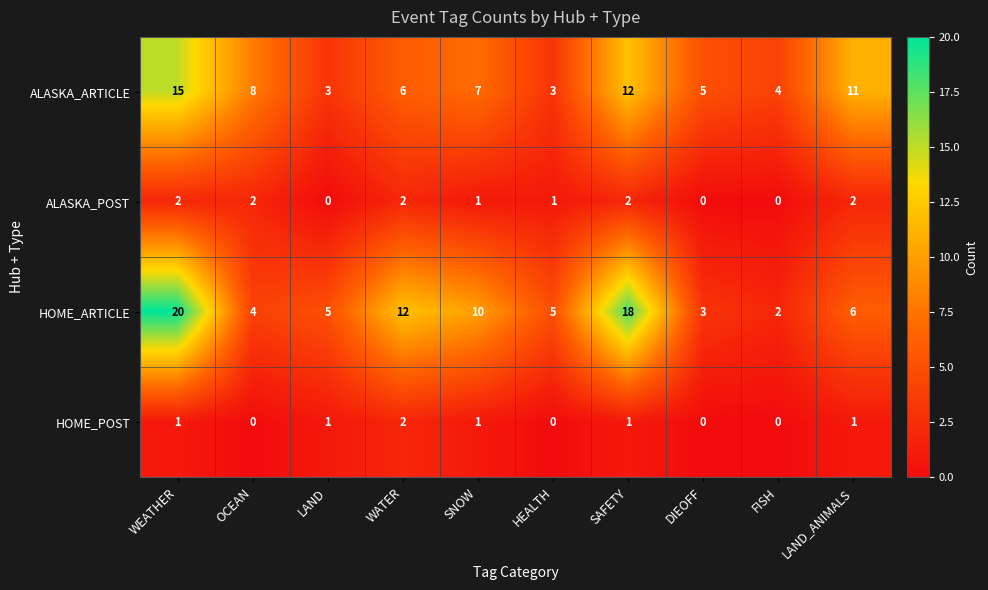

At HEALTH, list the series in order from smallest to largest.

HOME_POST, ALASKA_POST, ALASKA_ARTICLE, HOME_ARTICLE